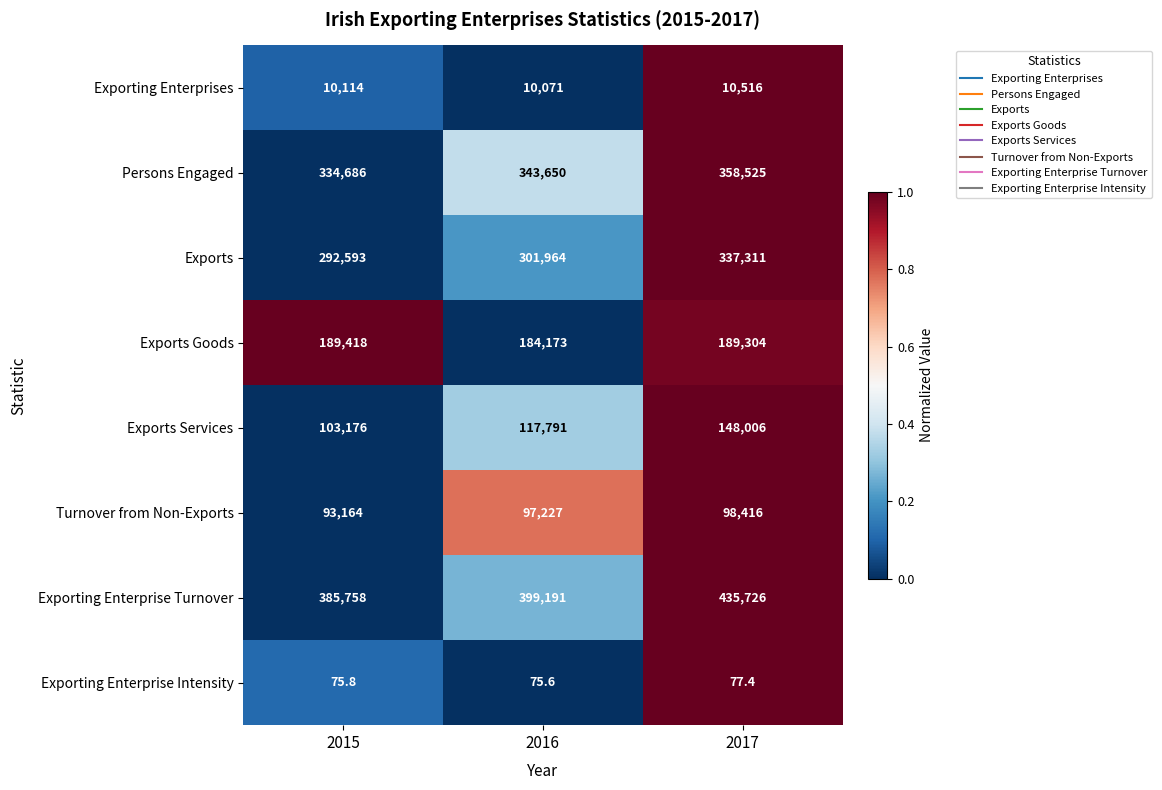

Which label corresponds to the largest value in the chart?

2017